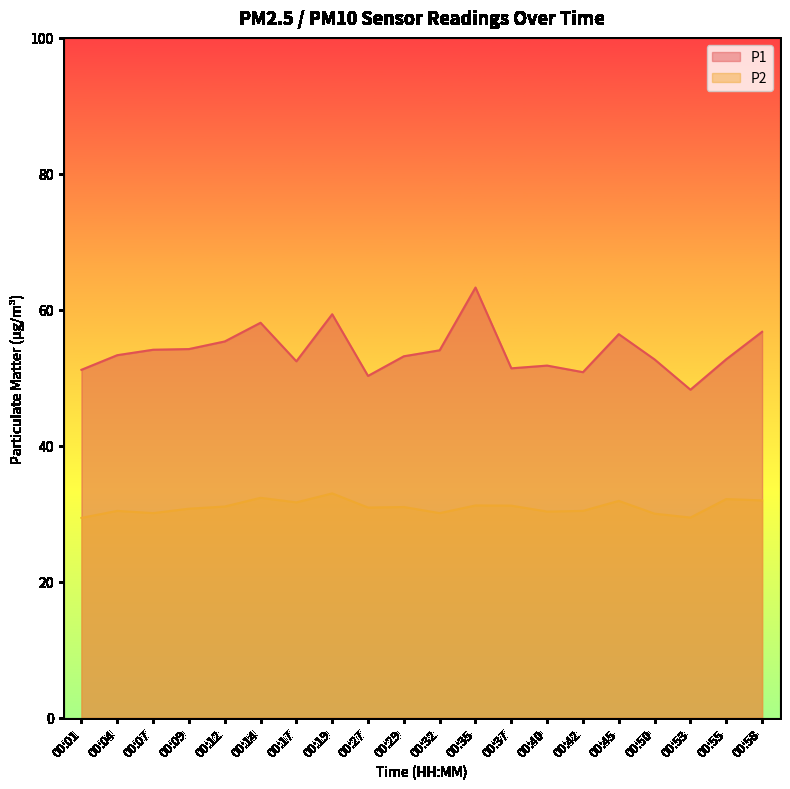

What is the average value of the P1 series?

54.0